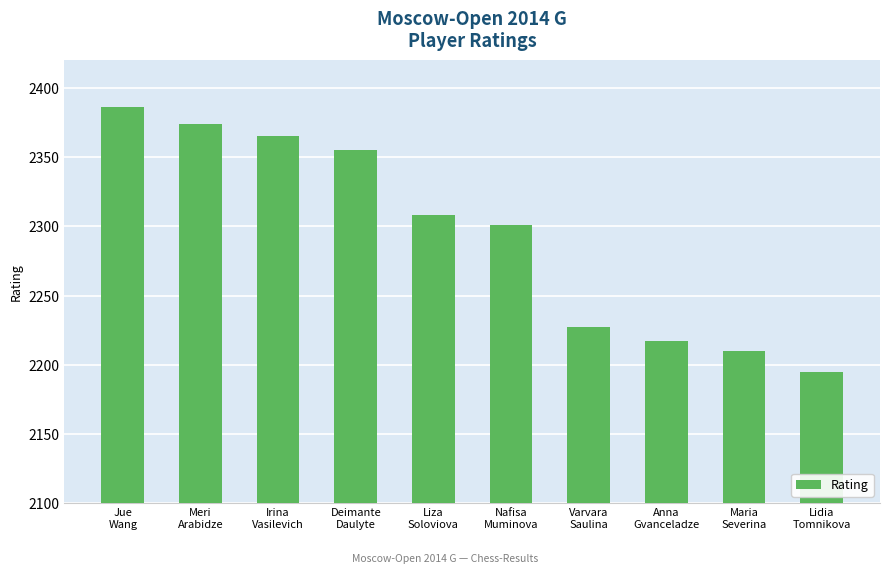

Reading left to right, list all the values displayed in this chart.

2386	2374	2365	2355	2308	2301	2227	2217	2210	2195